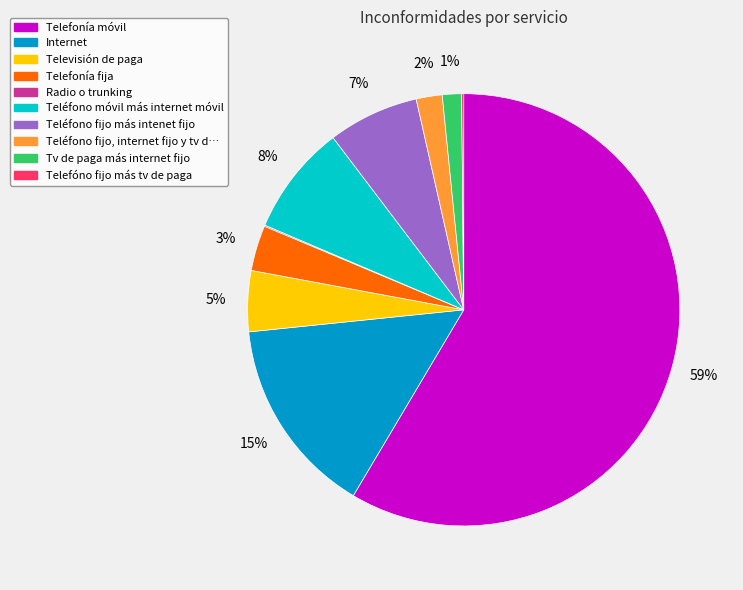

Does any single category account for the majority?

Yes